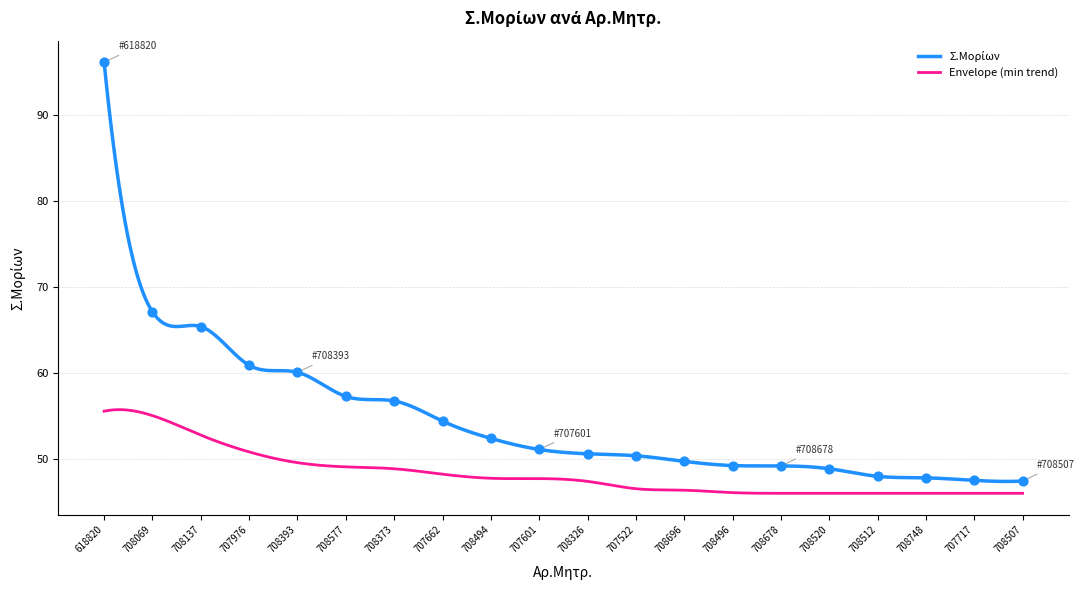

What is the minimum value for Envelope (min trend)?

46.0